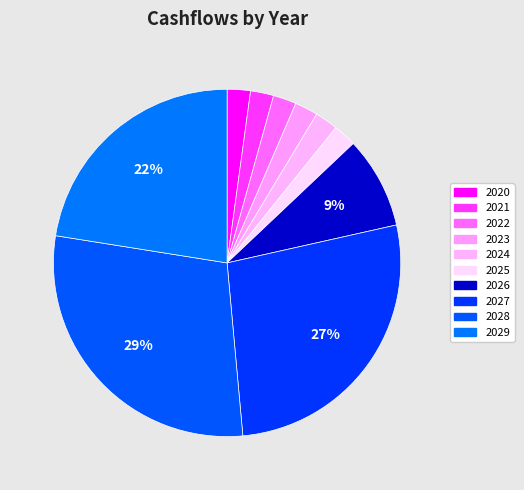

Does any single category account for the majority?

No